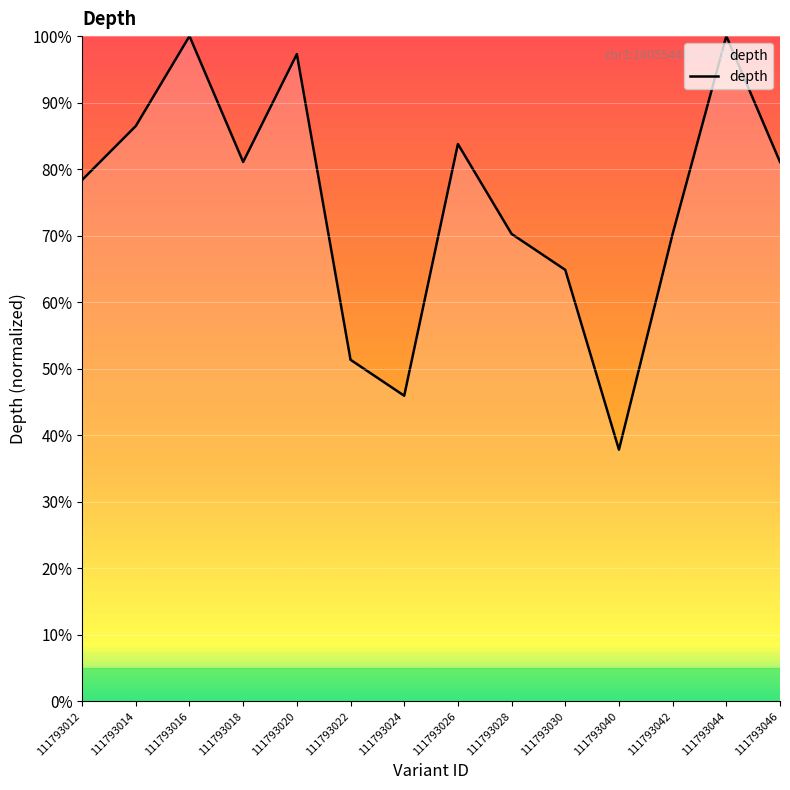

What is the smallest value displayed?

37.8